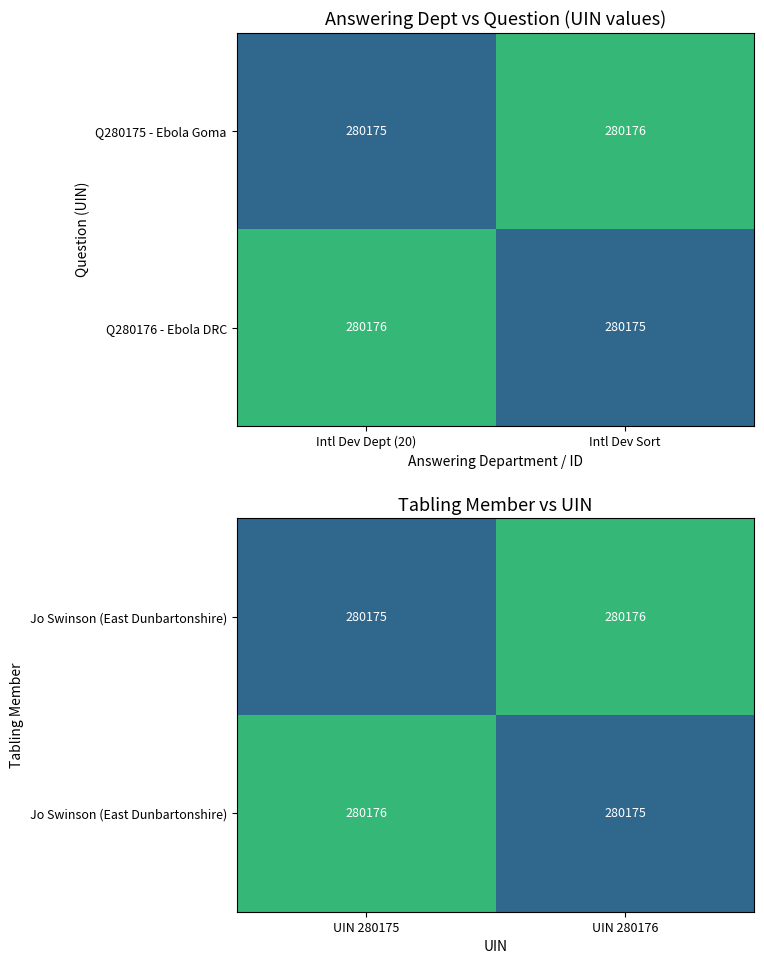

Where is Q280175 - Ebola Goma nearest to the value 280175?

Intl Dev Dept (20)